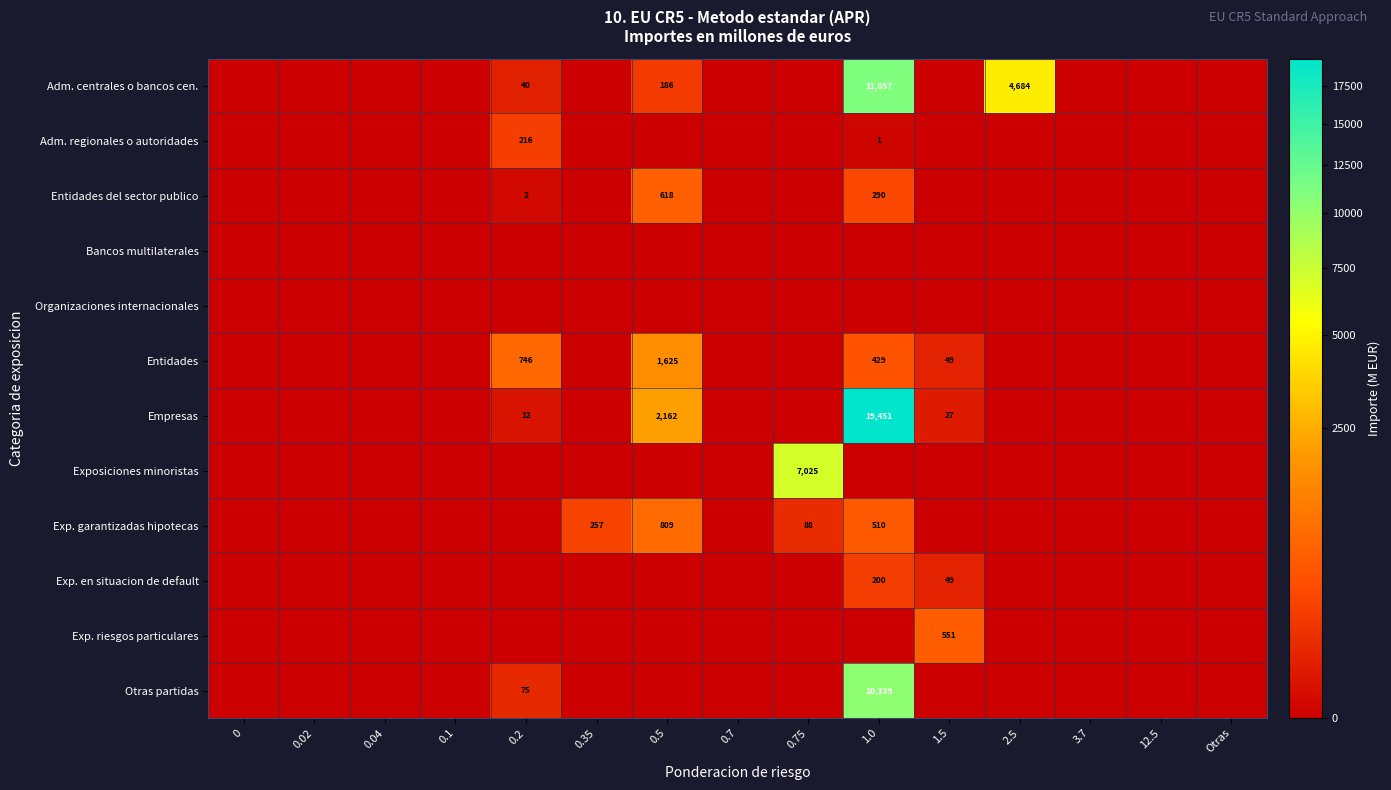

The Adm. centrales o bancos cen. series shows 11057 at 1.0. True or false?

True